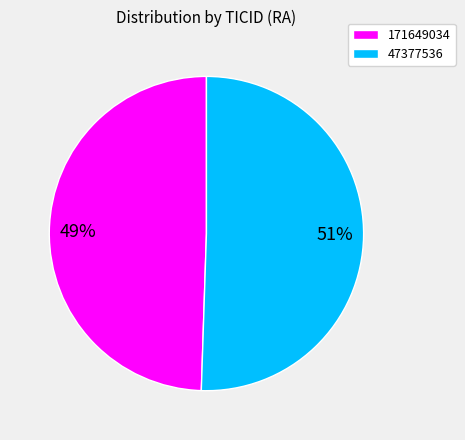

The 49% slice represents 37% of the pie. True or false?

False